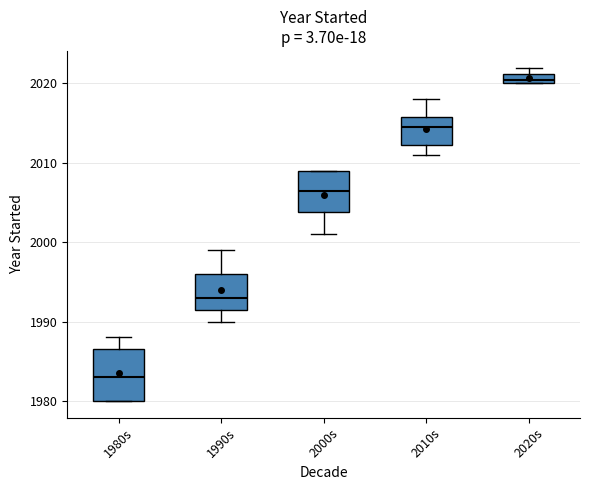

Which box has the lowest median line?

1980s